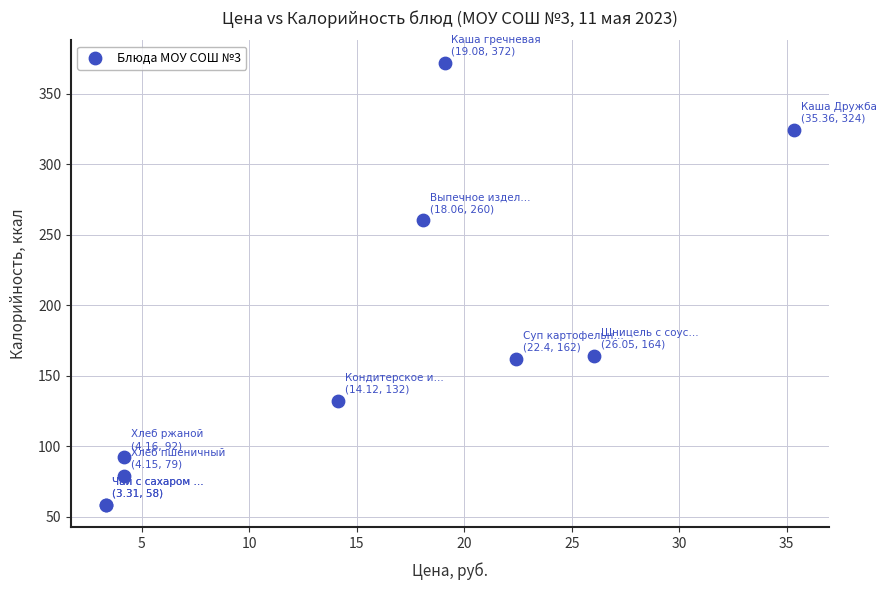

What Y value in the scatter plot is closest to 215?

260